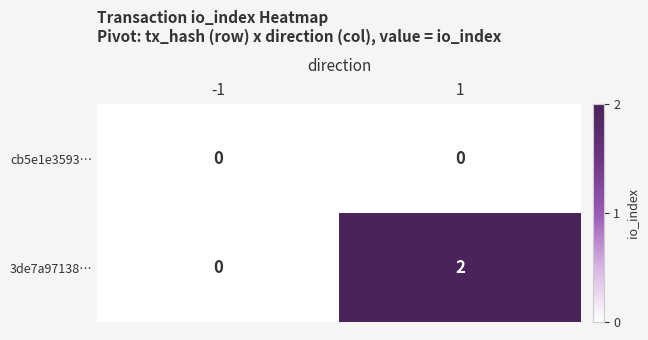

Which series has the largest total across all categories?

3de7a97138…